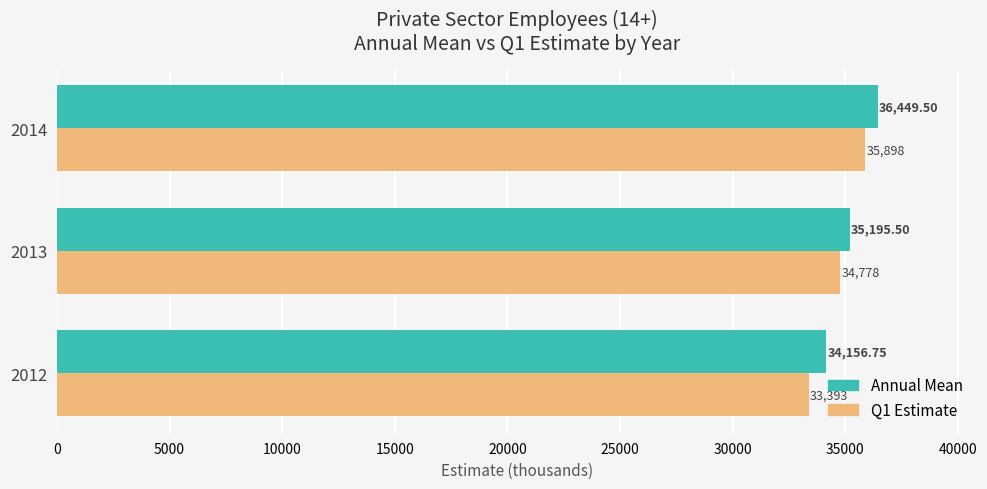

At which category is the sum across all series the highest?

2014